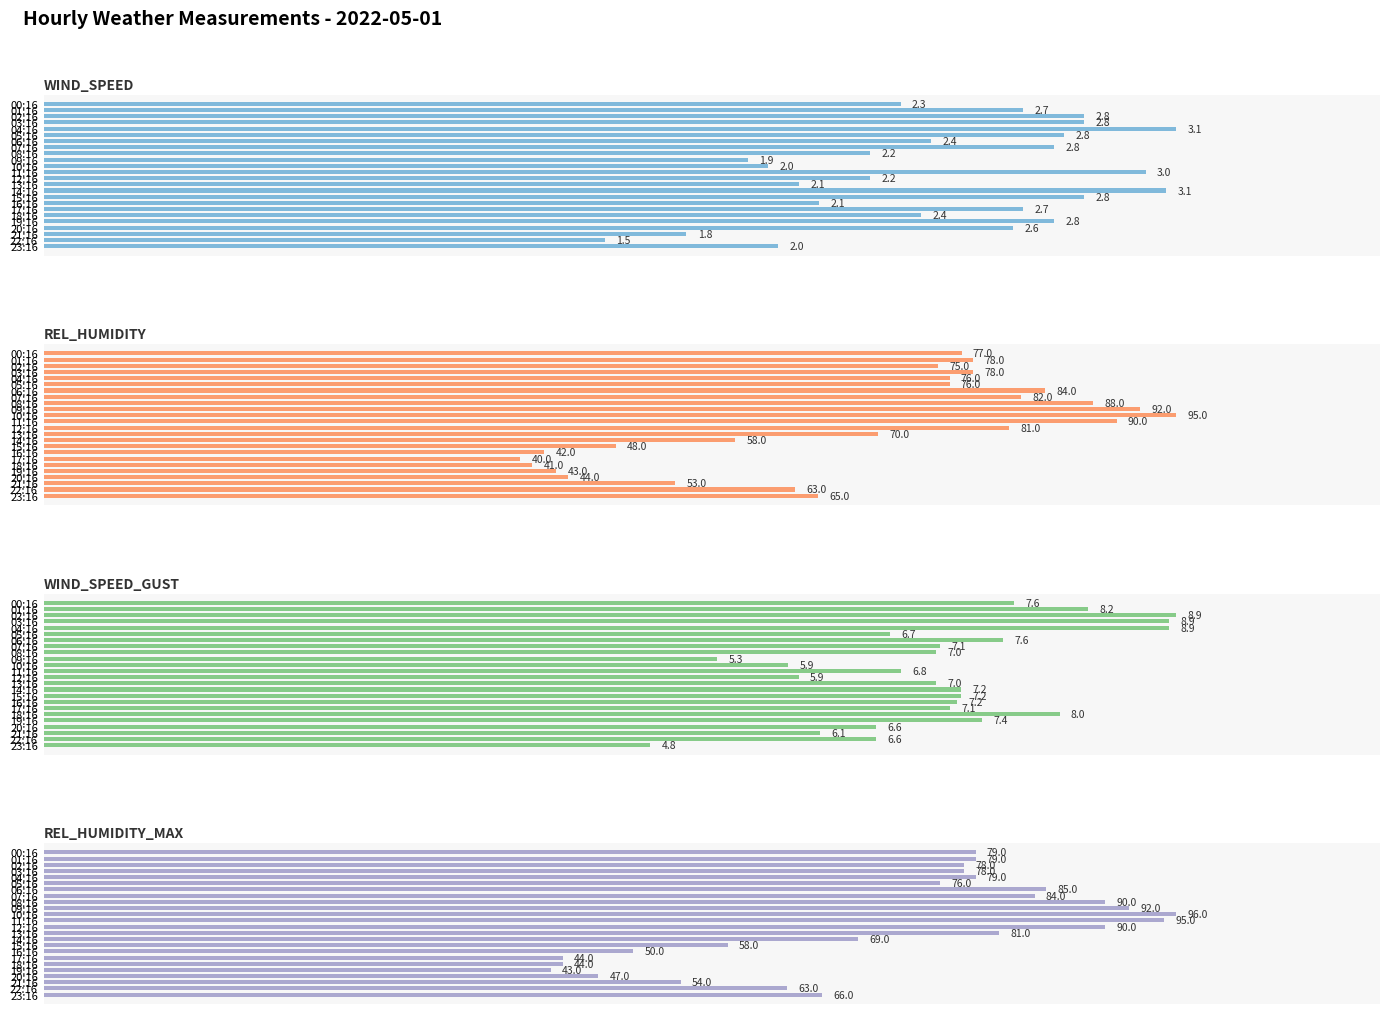

What is the average value of the WIND_SPEED_GUST series?

7.1